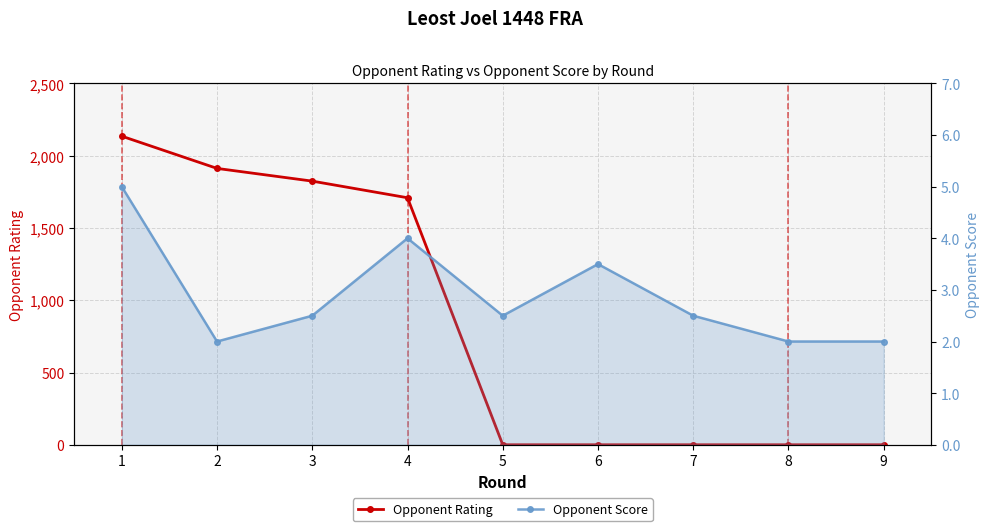

What is the average value of the Opponent Score series?

2.9